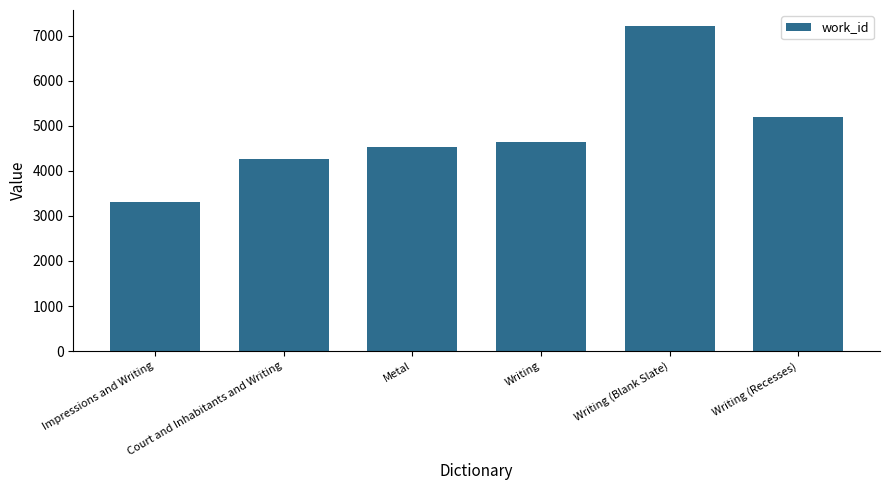

What is the value of the 1st bar from the left?

3310